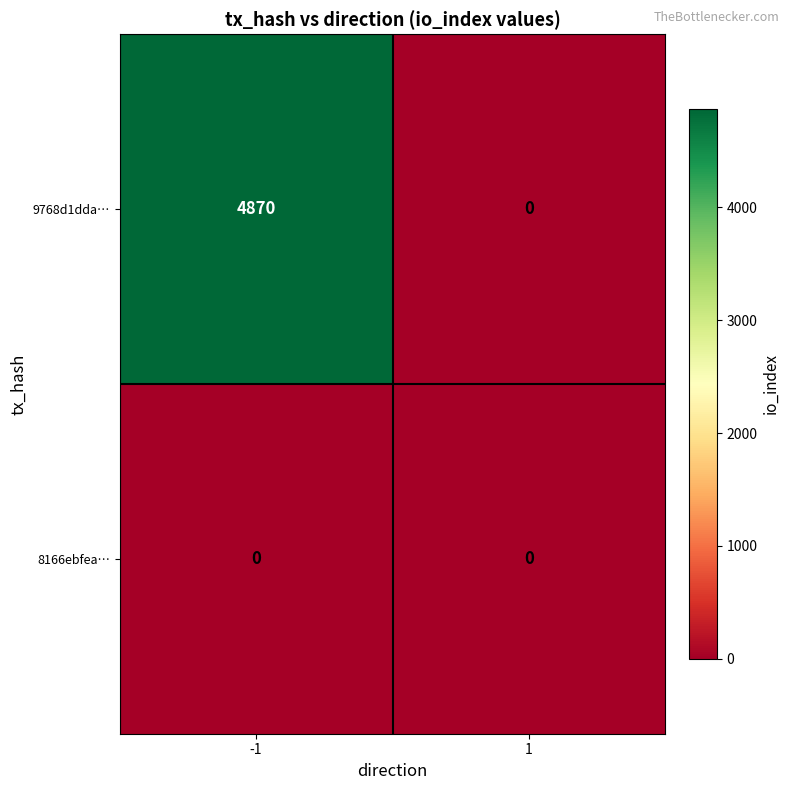

Which series changed the most between -1 and 1?

9768d1dda…